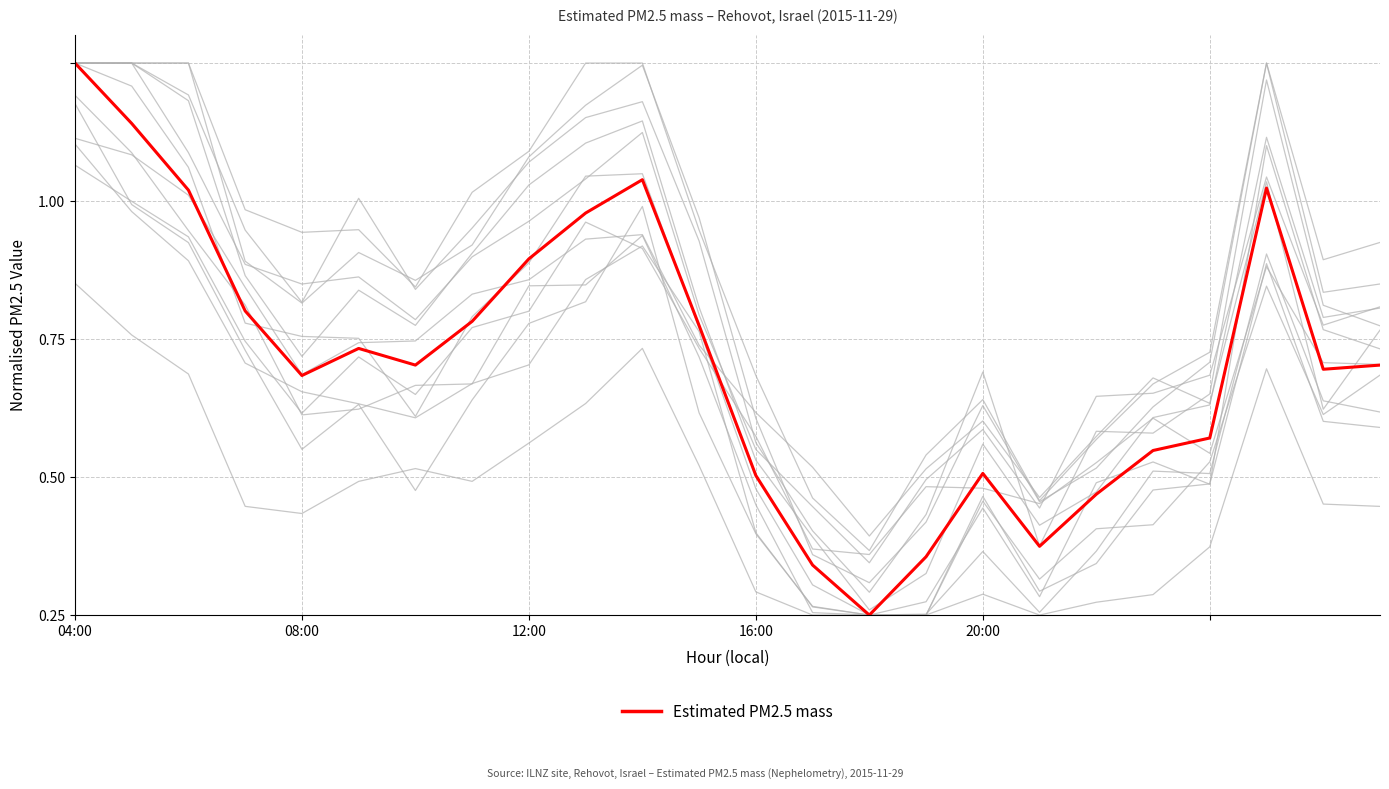

How many interior local valleys (lower than both neighbors) does the data have?

5